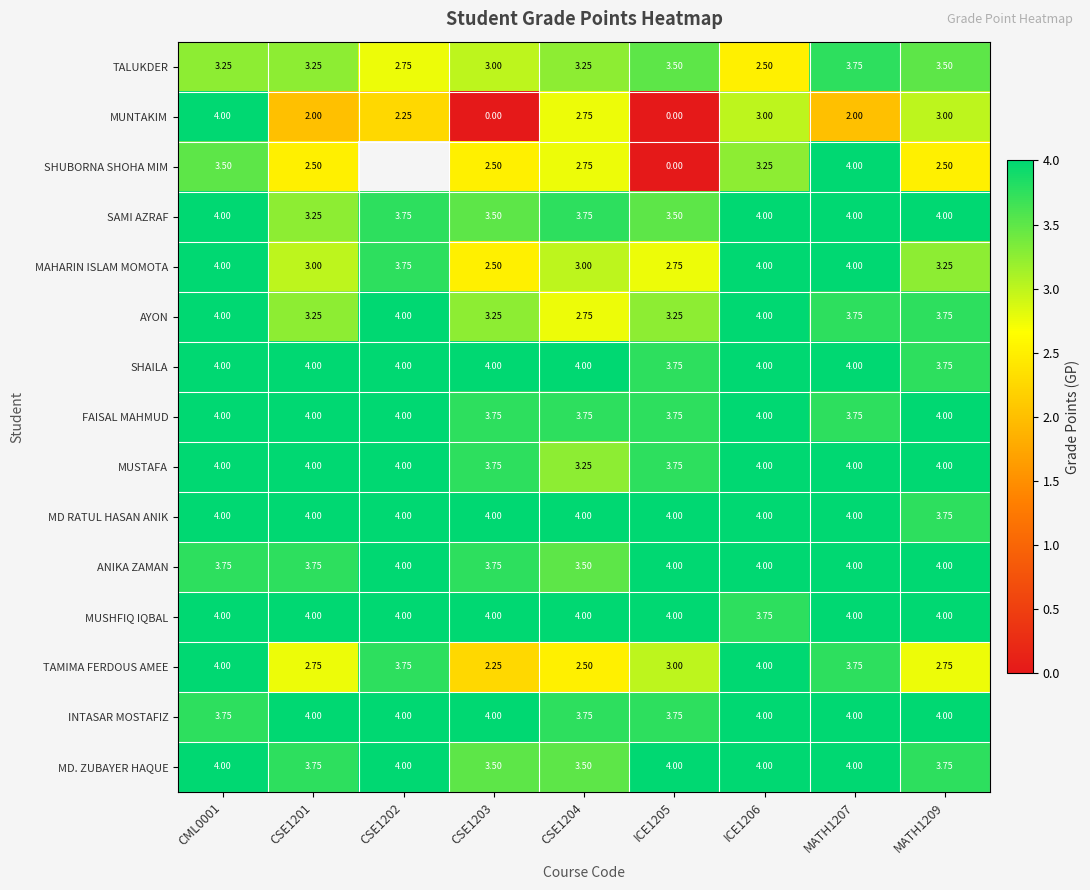

Is the value of MUNTAKIM at CSE1202 greater than the value of MD. ZUBAYER HAQUE at CSE1201?

No